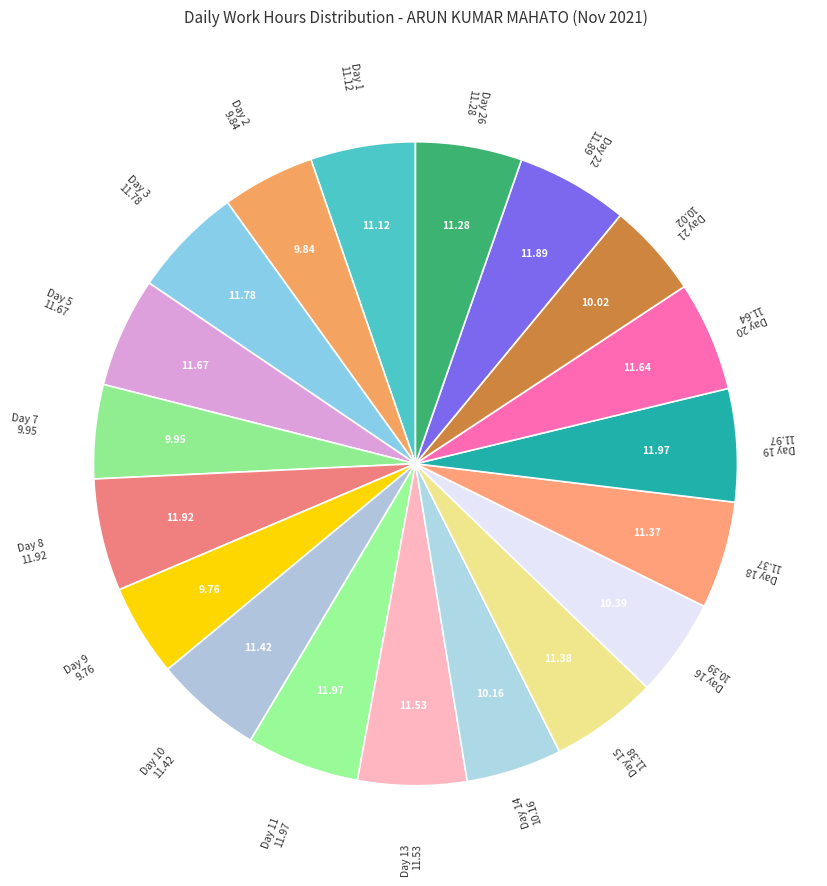

To the nearest percent, what is the difference between the largest and smallest slice percentages?

1%